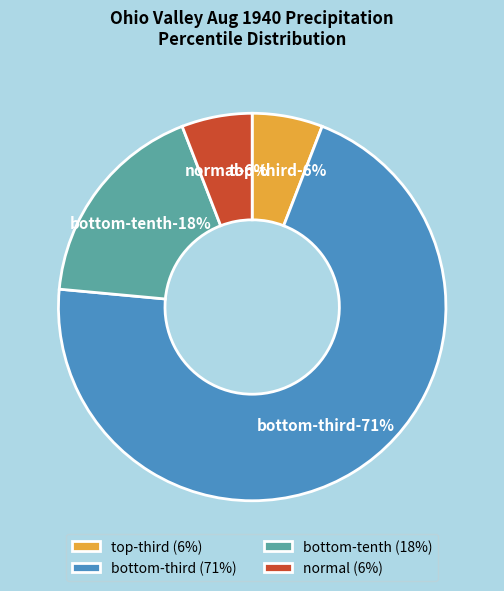

Count the number of slices in the pie.

4